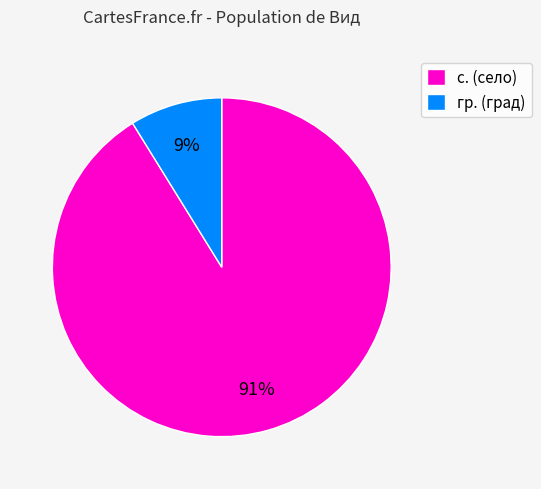

To the nearest percent, what portion does с. represent?

91%